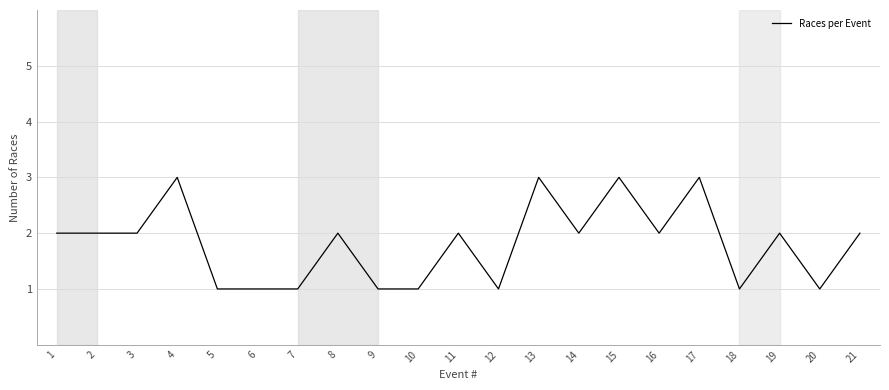

What is the maximum value shown in the chart?

3